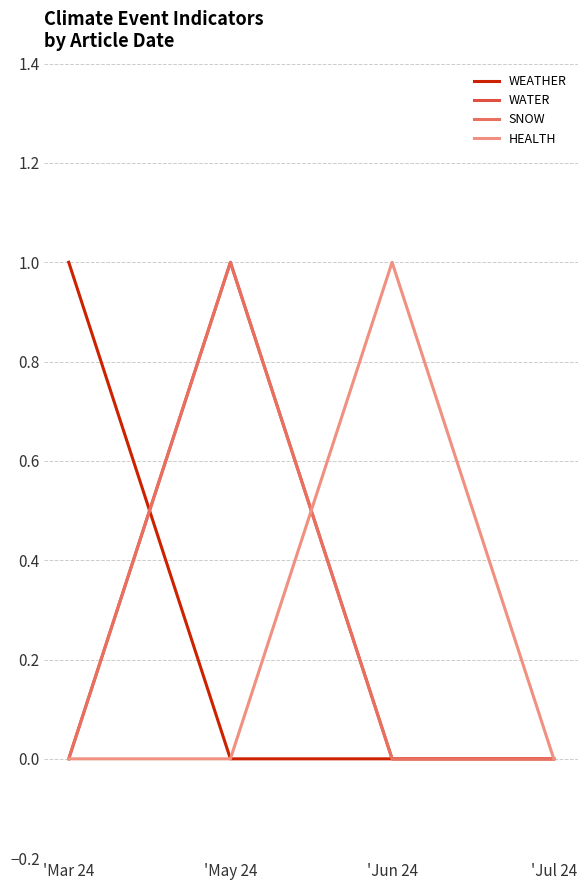

True or false: SNOW and WATER intersect in this chart.

False